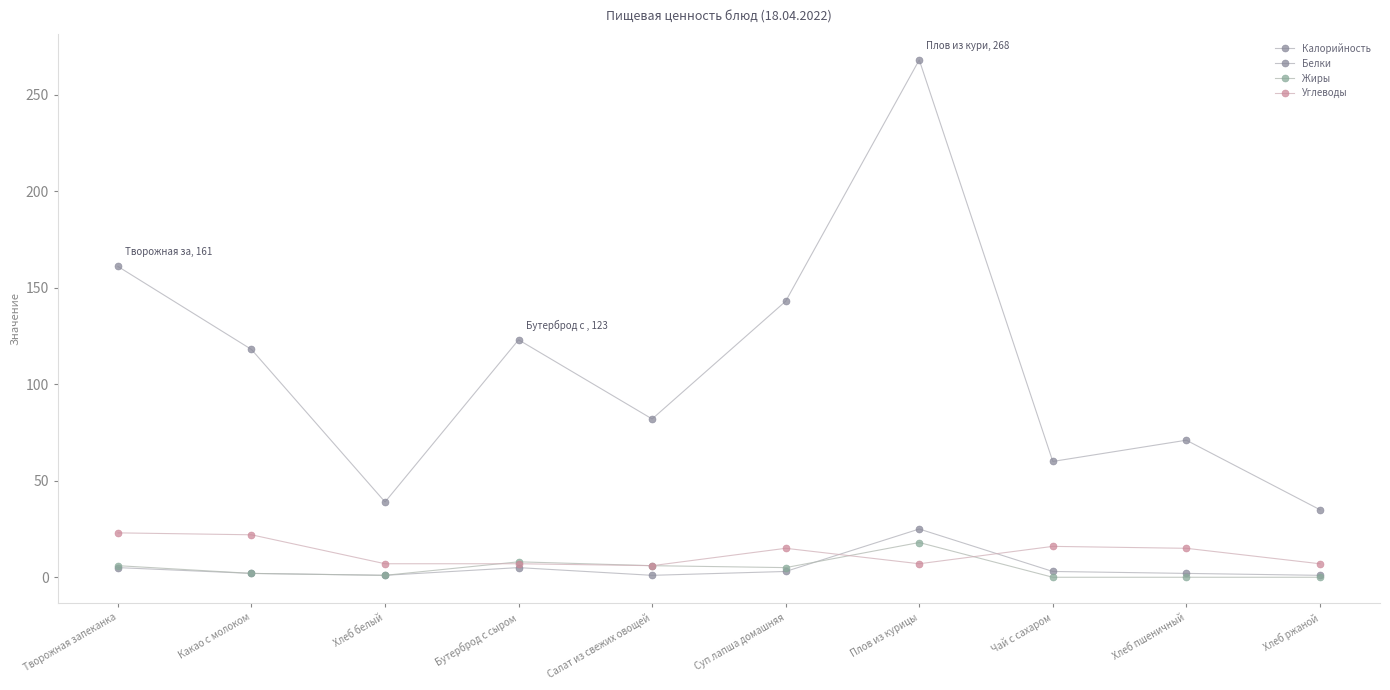

How many data points does each series have?

10